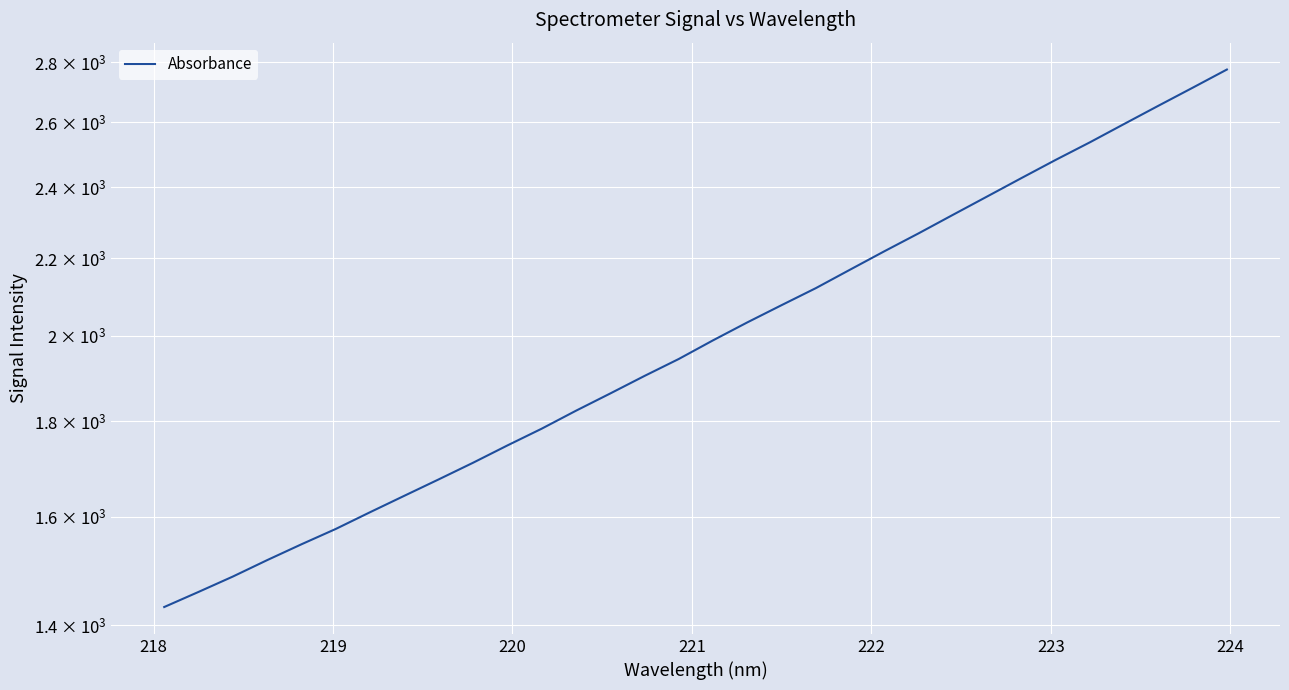

What is the difference between the second highest and second lowest values?

1255.2